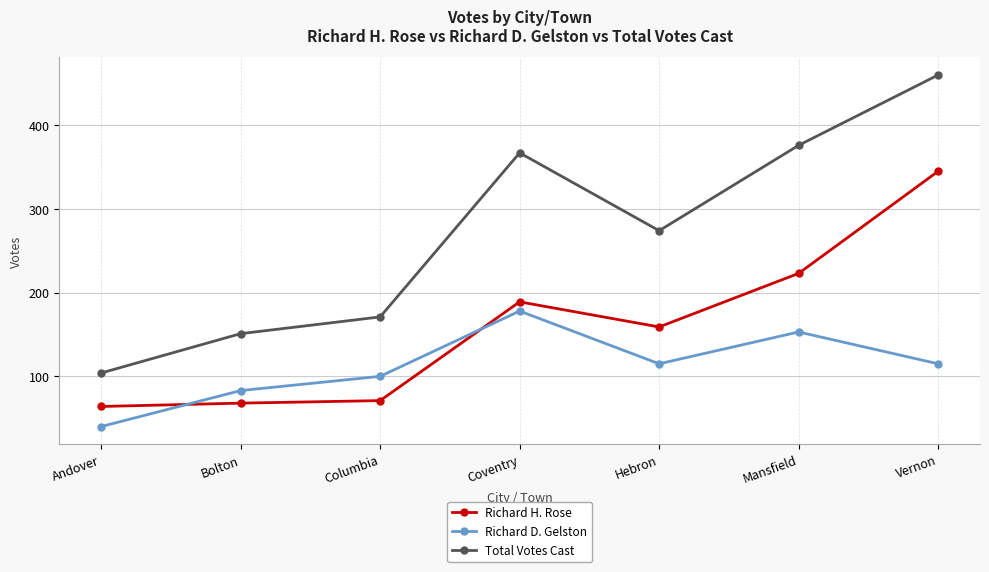

At which category is the sum across all series the highest?

Vernon